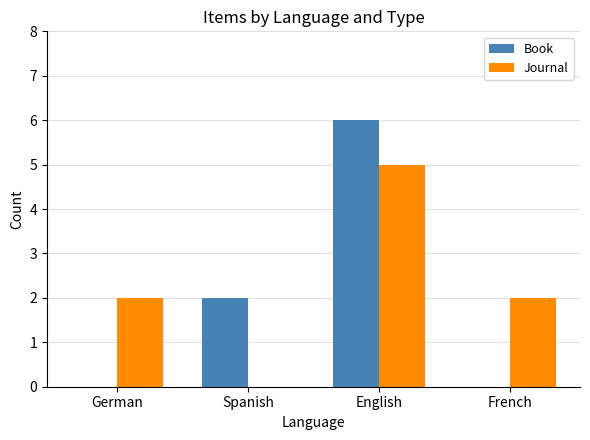

Which series has the largest total across all categories?

Journal